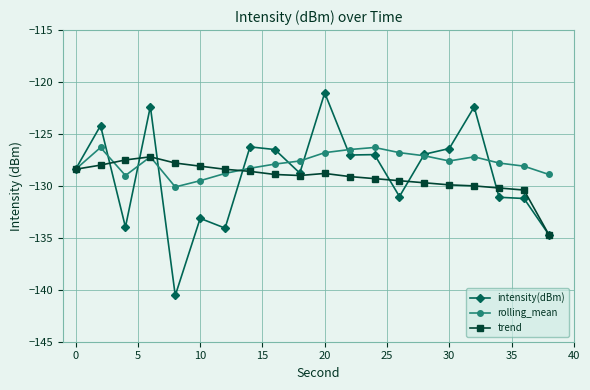

What is the difference between the maximum and minimum values in the intensity(dBm) series?

19.5